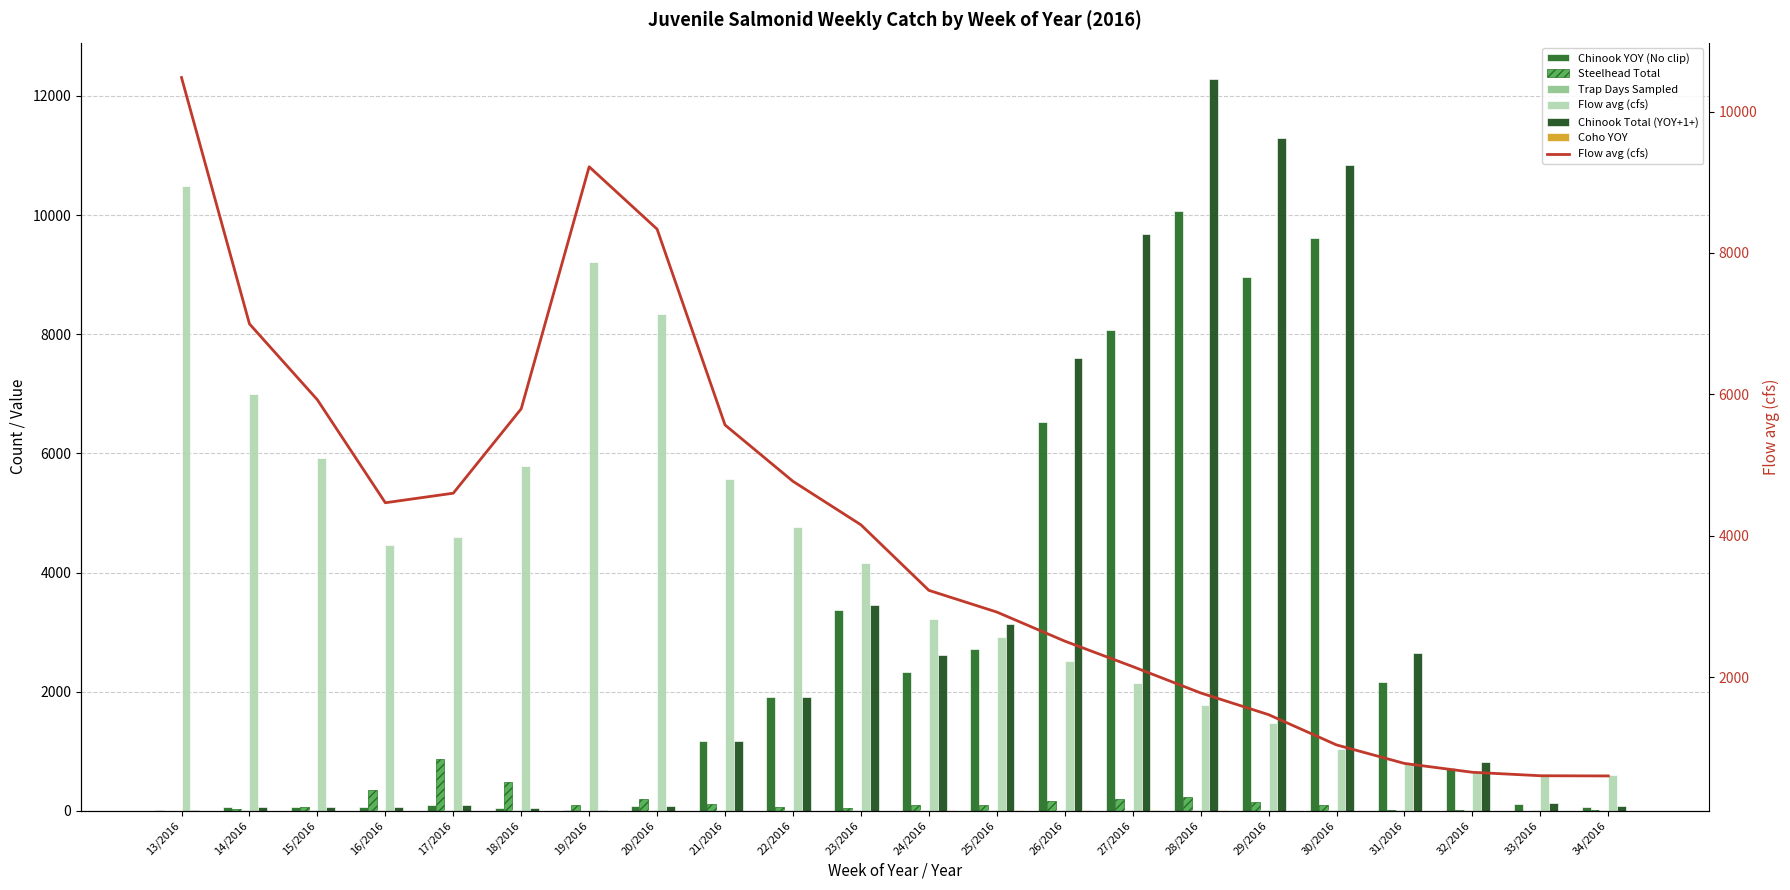

Reading left to right, what are all the values shown in this chart?

Chinook YOY (No clip): 13/2016=11	14/2016=71	15/2016=68	16/2016=61	17/2016=93	18/2016=54	19/2016=8	20/2016=74	21/2016=1170	22/2016=1911	23/2016=3365	24/2016=2324	25/2016=2711	26/2016=6529	27/2016=8066	28/2016=10060	29/2016=8953	30/2016=9619	31/2016=2157	32/2016=713	33/2016=116	34/2016=57
Steelhead Total: 13/2016=3	14/2016=32	15/2016=70	16/2016=353	17/2016=876	18/2016=479	19/2016=106	20/2016=201	21/2016=116	22/2016=57	23/2016=49	24/2016=98	25/2016=101	26/2016=160	27/2016=201	28/2016=234	29/2016=145	30/2016=104	31/2016=18	32/2016=19	33/2016=5	34/2016=8
Trap Days Sampled: 13/2016=3	14/2016=12	15/2016=15	16/2016=15	17/2016=14	18/2016=15	19/2016=4	20/2016=11	21/2016=15	22/2016=13	23/2016=15	24/2016=15	25/2016=15	26/2016=15	27/2016=12	28/2016=15	29/2016=15	30/2016=14	31/2016=11	32/2016=7	33/2016=8	34/2016=8
Flow avg (cfs): 13/2016=10481	14/2016=6997	15/2016=5923	16/2016=4467	17/2016=4602	18/2016=5796	19/2016=9219	20/2016=8337	21/2016=5567	22/2016=4770	23/2016=4155	24/2016=3228	25/2016=2921	26/2016=2510	27/2016=2150	28/2016=1777	29/2016=1470	30/2016=1042	31/2016=780	32/2016=655	33/2016=606	34/2016=603
Chinook Total (YOY+1+): 13/2016=11	14/2016=71	15/2016=68	16/2016=61	17/2016=93	18/2016=54	19/2016=8	20/2016=74	21/2016=1170	22/2016=1911	23/2016=3449	24/2016=2620	25/2016=3137	26/2016=7594	27/2016=9682	28/2016=12280	29/2016=11299	30/2016=10838	31/2016=2643	32/2016=813	33/2016=126	34/2016=79
Coho YOY: 13/2016=0	14/2016=2	15/2016=1	16/2016=1	17/2016=1	18/2016=0	19/2016=1	20/2016=4	21/2016=5	22/2016=1	23/2016=4	24/2016=11	25/2016=10	26/2016=21	27/2016=9	28/2016=8	29/2016=6	30/2016=3	31/2016=0	32/2016=0	33/2016=0	34/2016=0